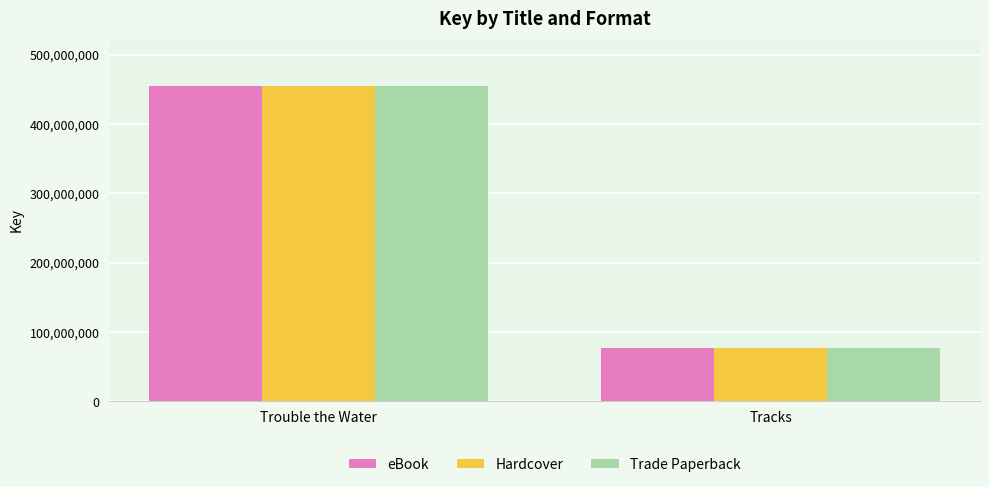

At which category is the sum across all series the highest?

Trouble the Water